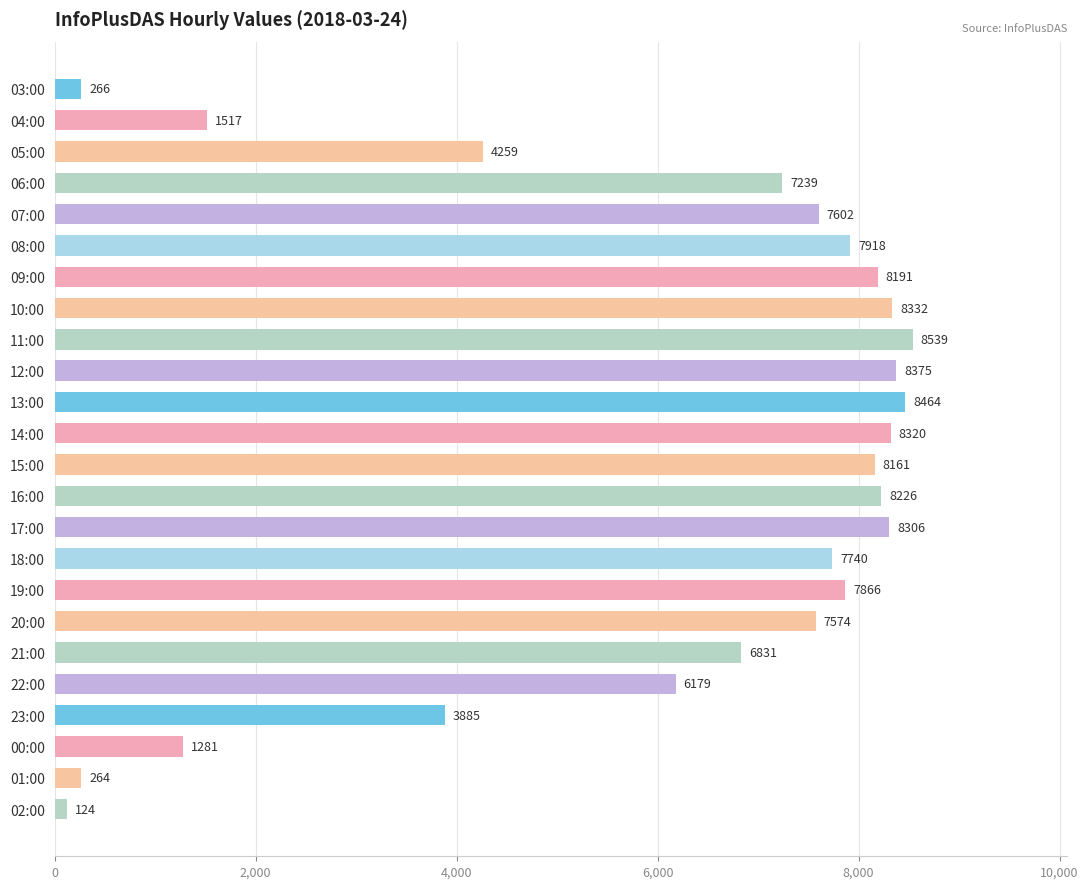

Which category has the highest value across all series?

11:00